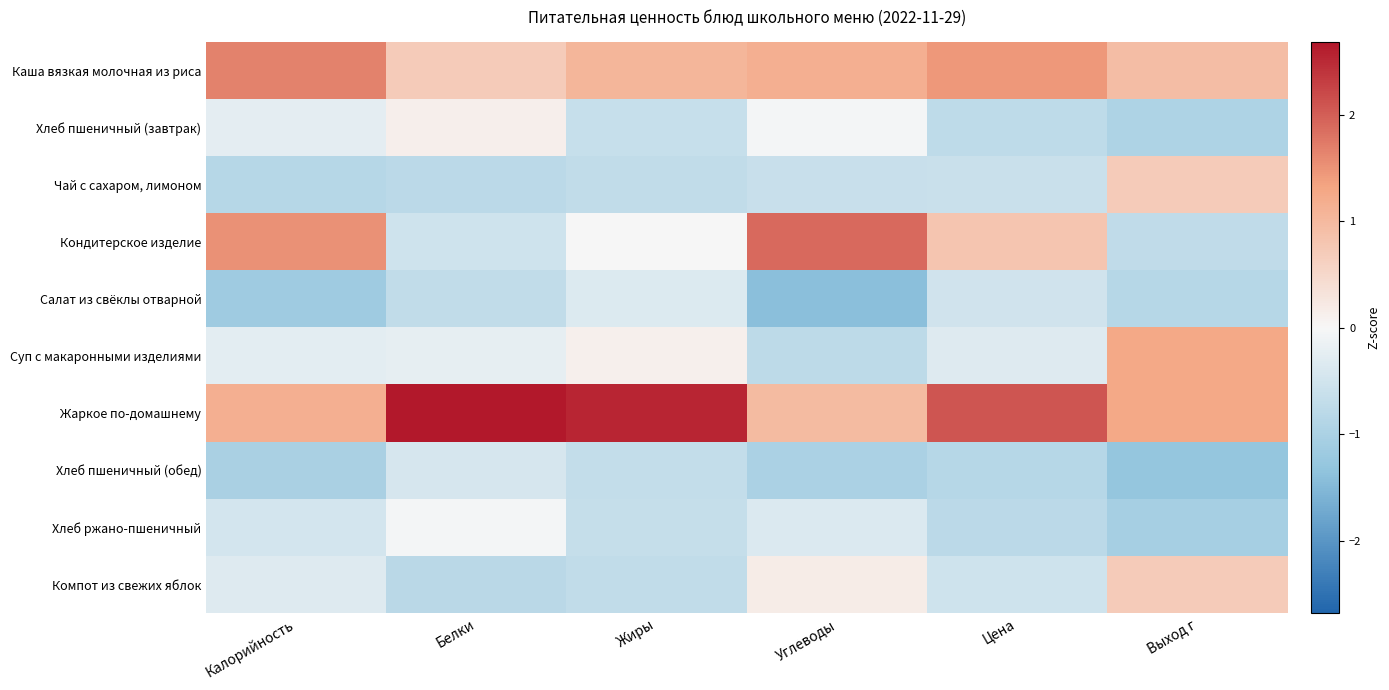

What is the difference between the highest and lowest values at Калорийность?

2.8